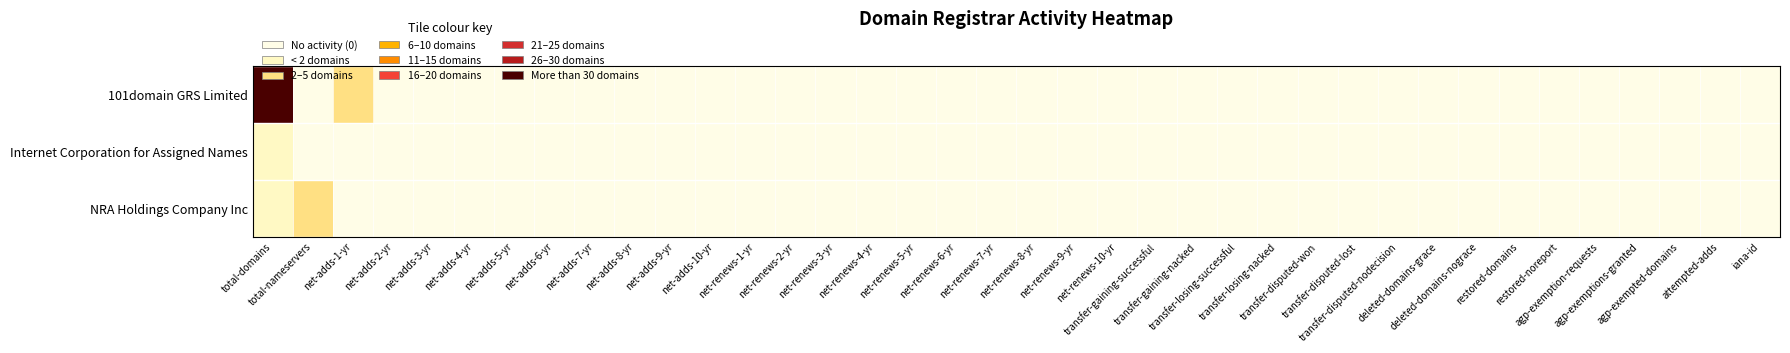

Which series has the largest range (max minus min)?

101domain GRS Limited